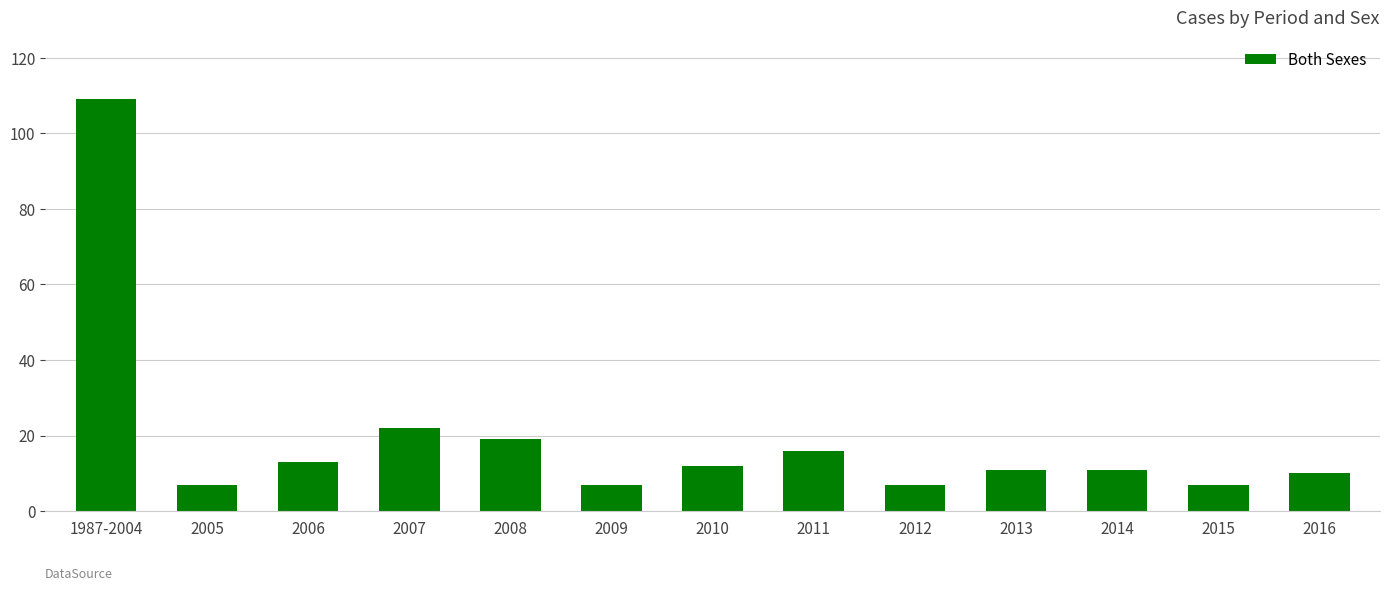

Reading left to right, extract all data points from this chart.

109	7	13	22	19	7	12	16	7	11	11	7	10